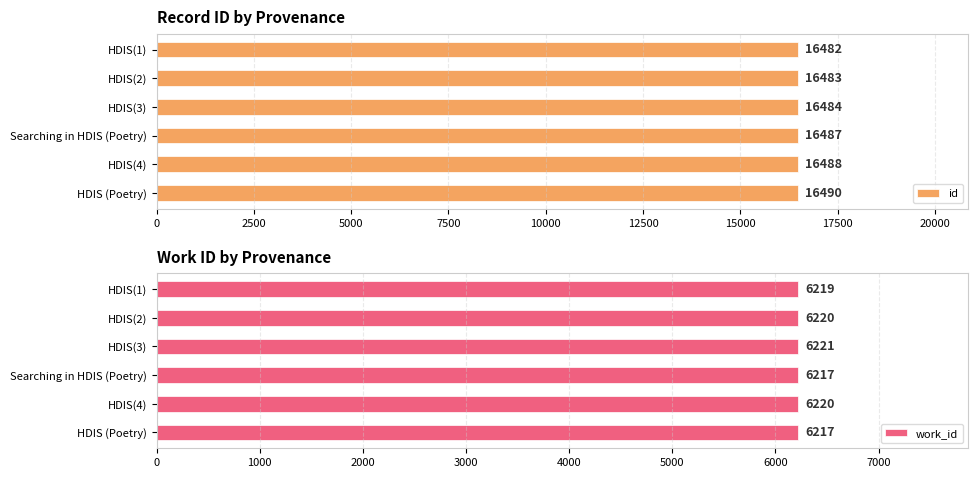

The id series shows 4710 at 7500. True or false?

False